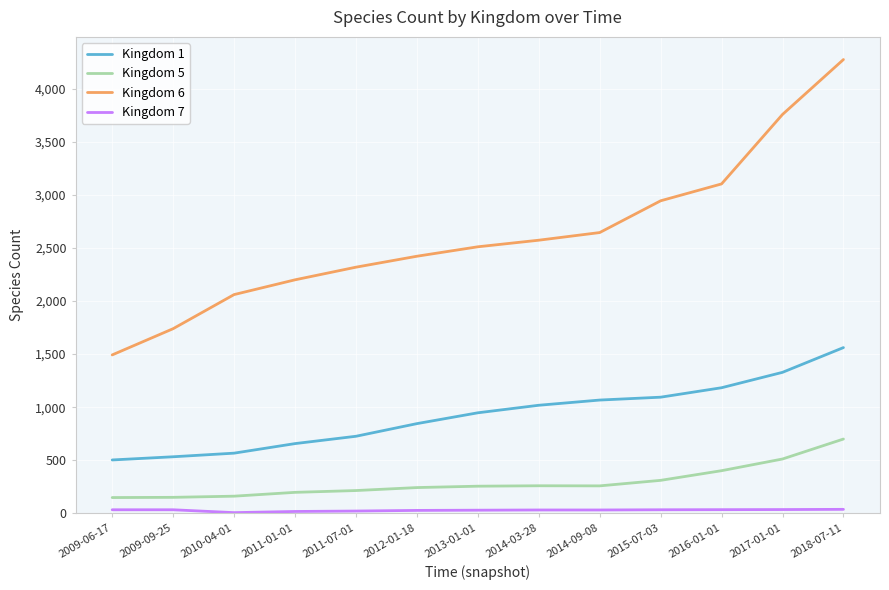

True or false: Kingdom 6 and Kingdom 1 intersect in this chart.

False